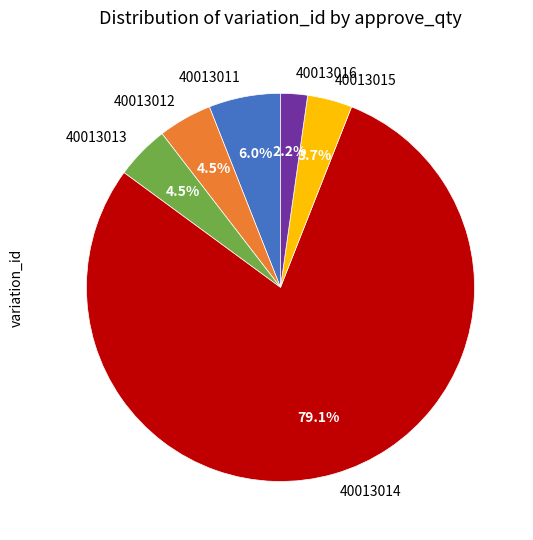

Which category accounts for the majority?

40013014